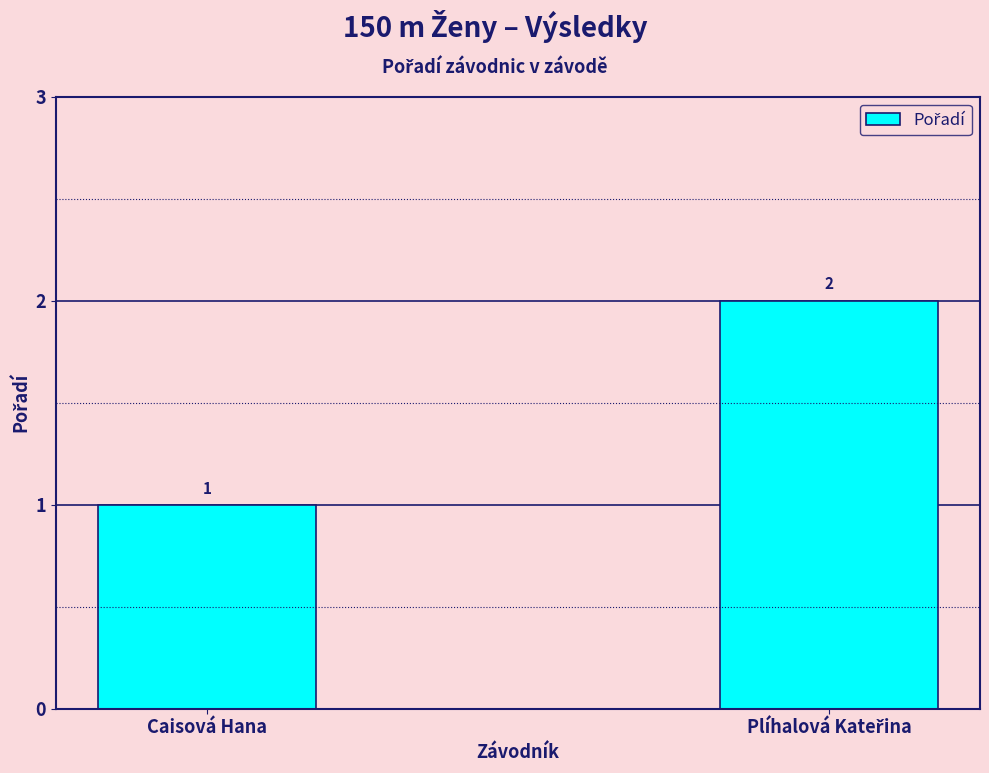

What is the greatest value displayed?

2